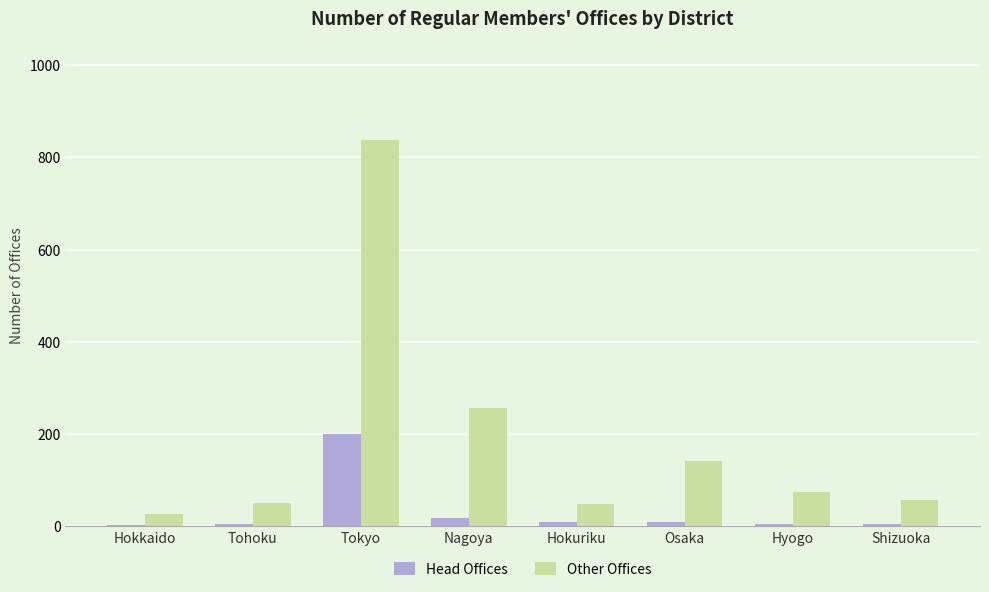

Where is Other Offices nearest to the value 431?

Nagoya